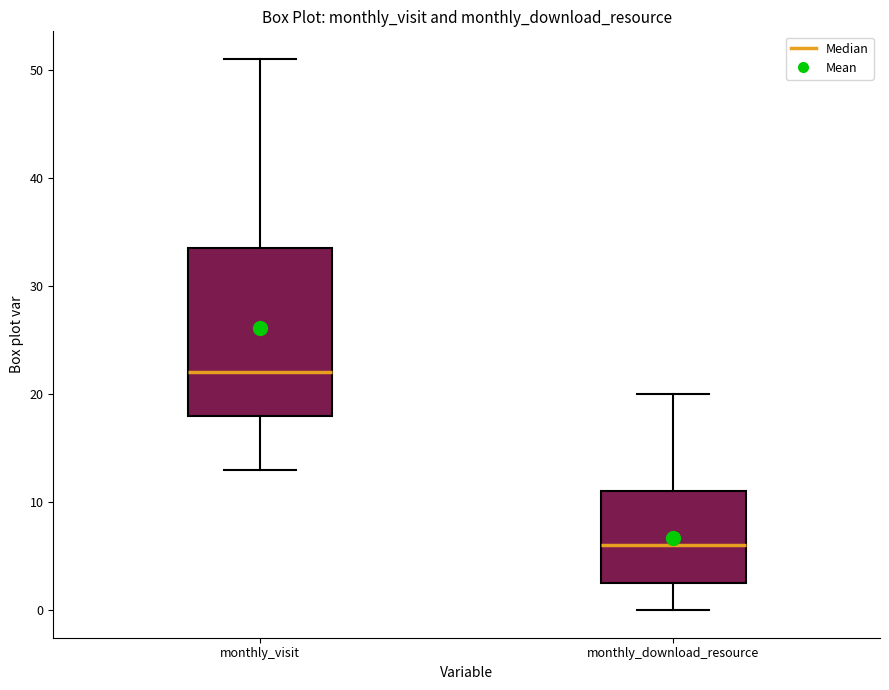

Where does the median line of the box for monthly_download_resource sit on the y-axis? The values are not printed on the chart, so give them approximately, as read against the axis.

6